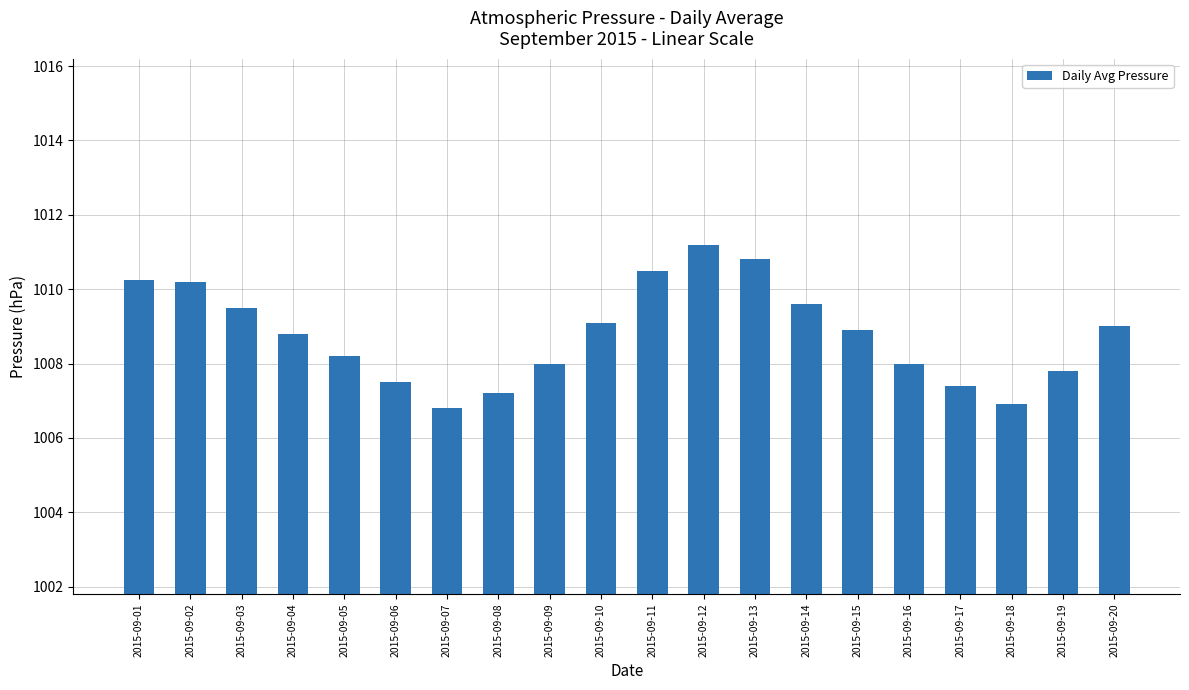

Reading left to right, list all the values displayed in this chart.

1010.3	1010.2	1009.5	1008.8	1008.2	1007.5	1006.8	1007.2	1008.0	1009.1	1010.5	1011.2	1010.8	1009.6	1008.9	1008.0	1007.4	1006.9	1007.8	1009.0